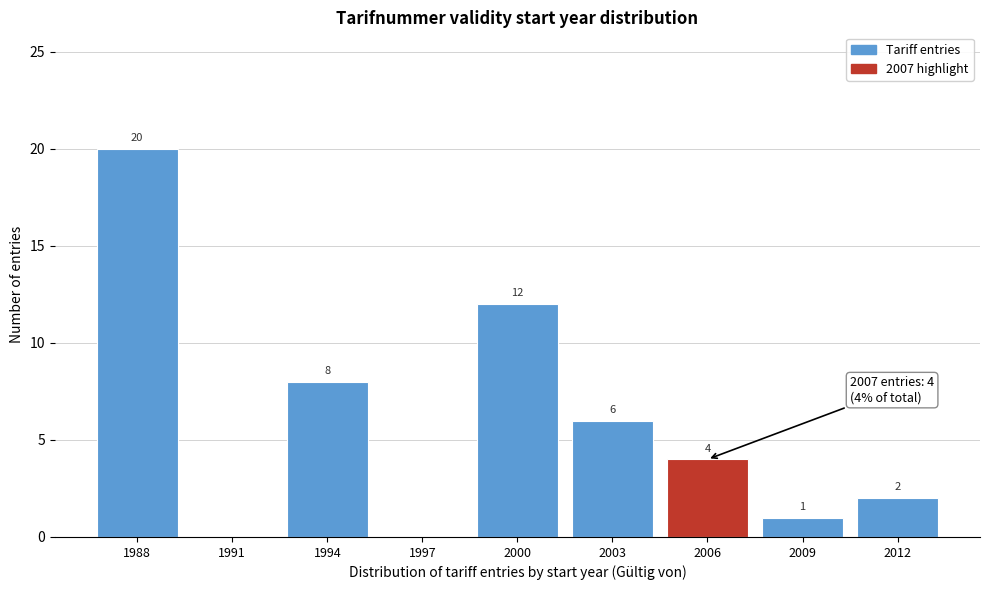

Reading left to right, transcribe all the data shown in this chart.

1988=20	1991=0	1994=8	1997=0	2000=12	2003=6	2006=4	2009=1	2012=2